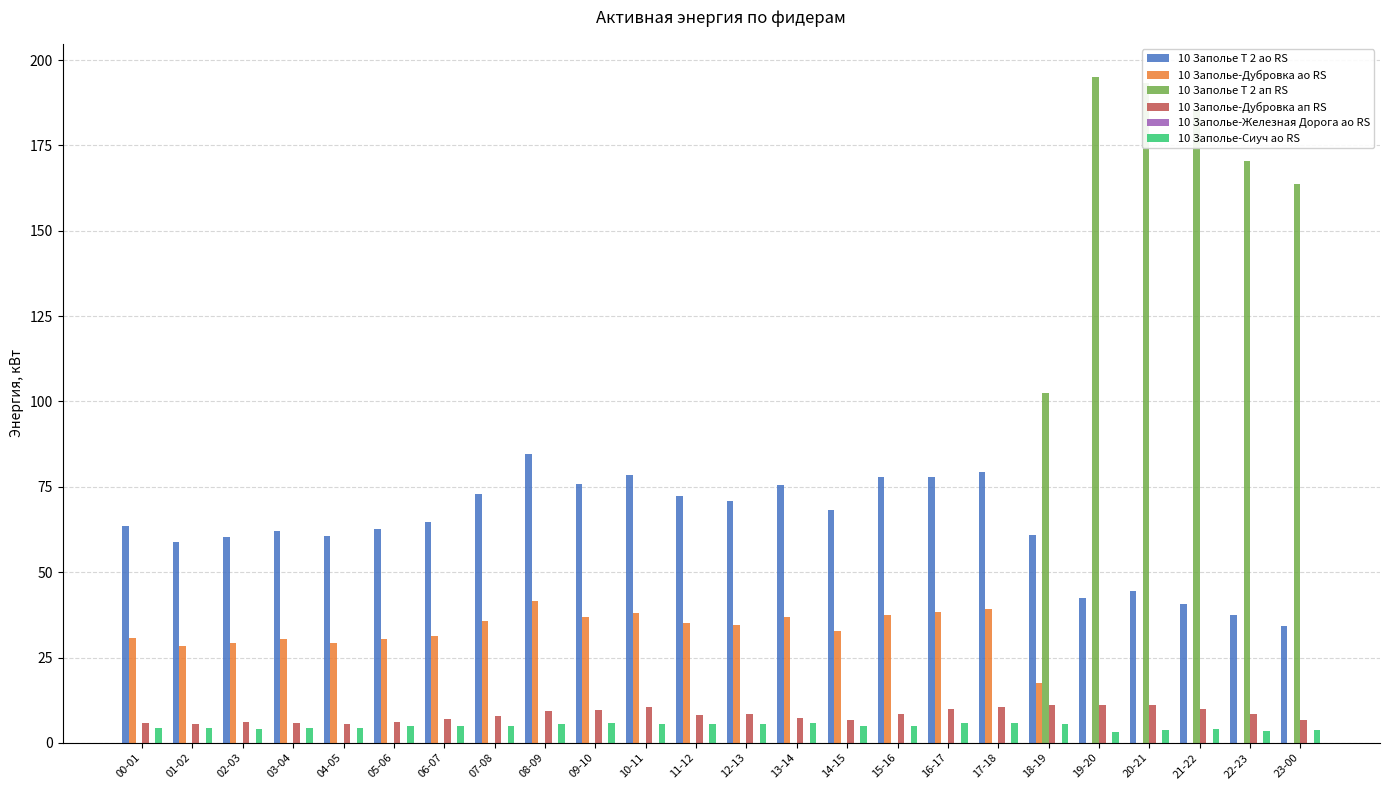

Is the value of 10 Заполье-Сиуч ао RS at 03-04 greater than the value of 10 Заполье Т 2 ао RS at 16-17?

No